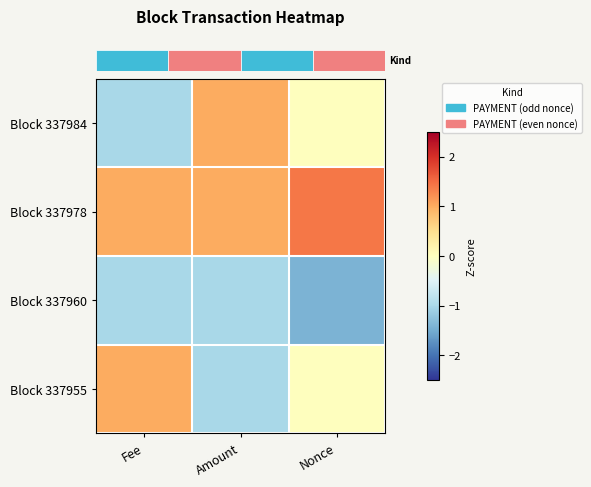

At how many categories does at least one series exceed -1?

3